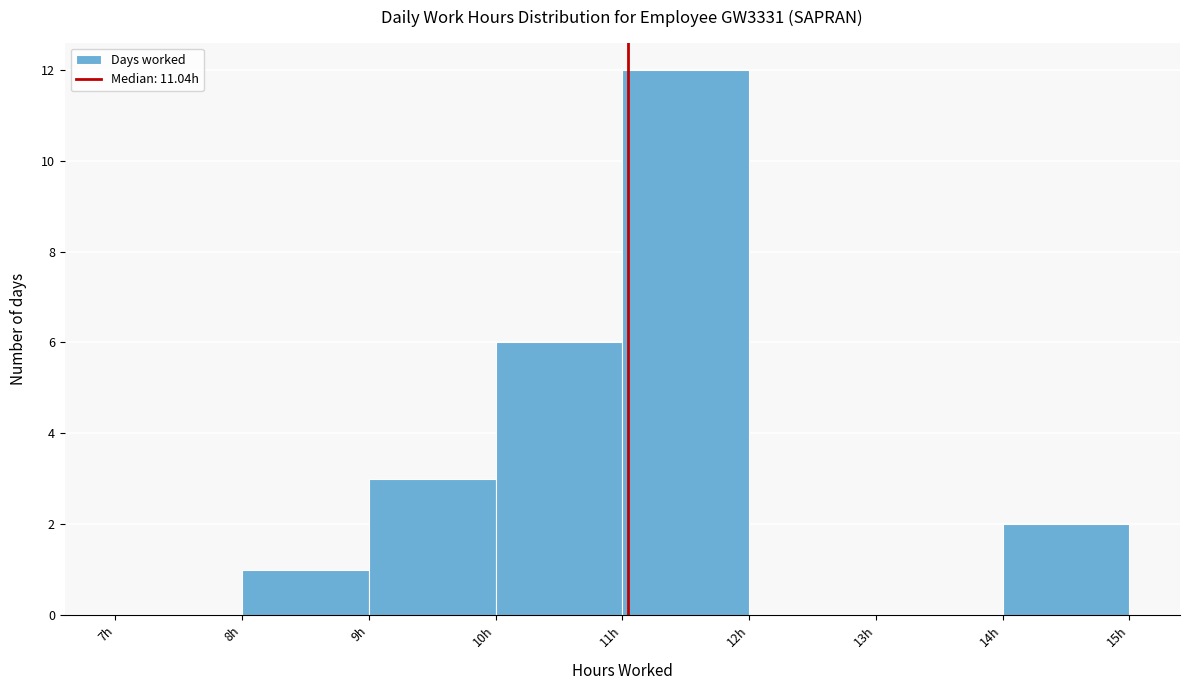

Which range on the x-axis has the tallest bar?

11 to 12